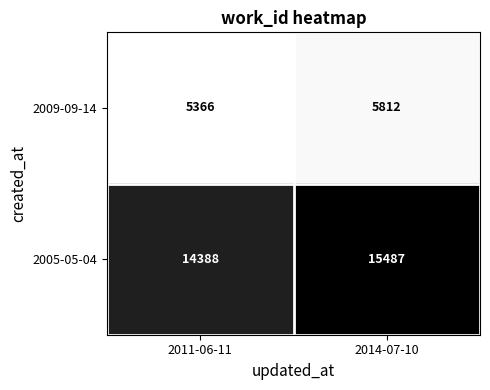

Where is 2009-09-14 nearest to the value 5589?

2011-06-11